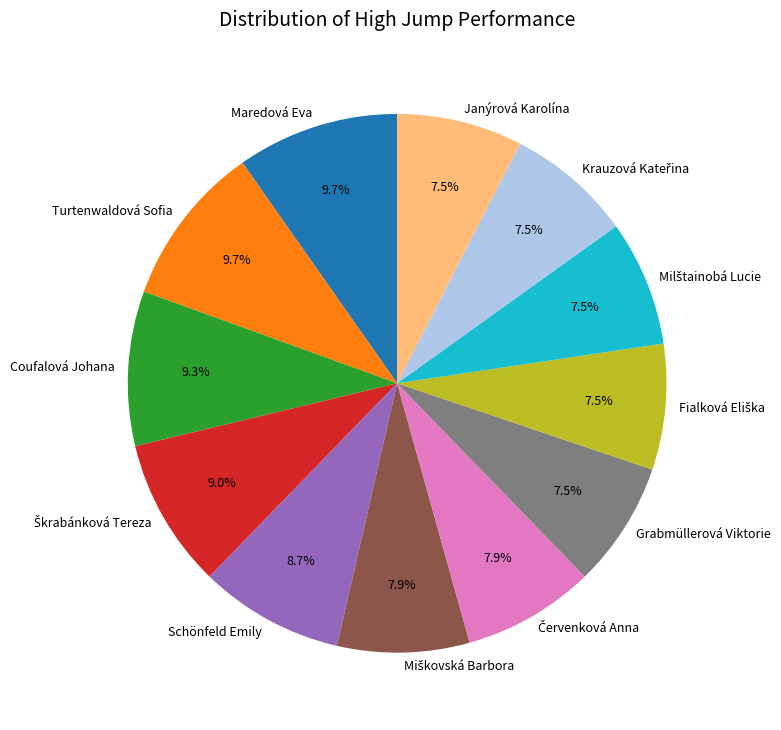

What is the ratio of the value at Turtenwaldová Sofia to the value at Maredová Eva?

1.0